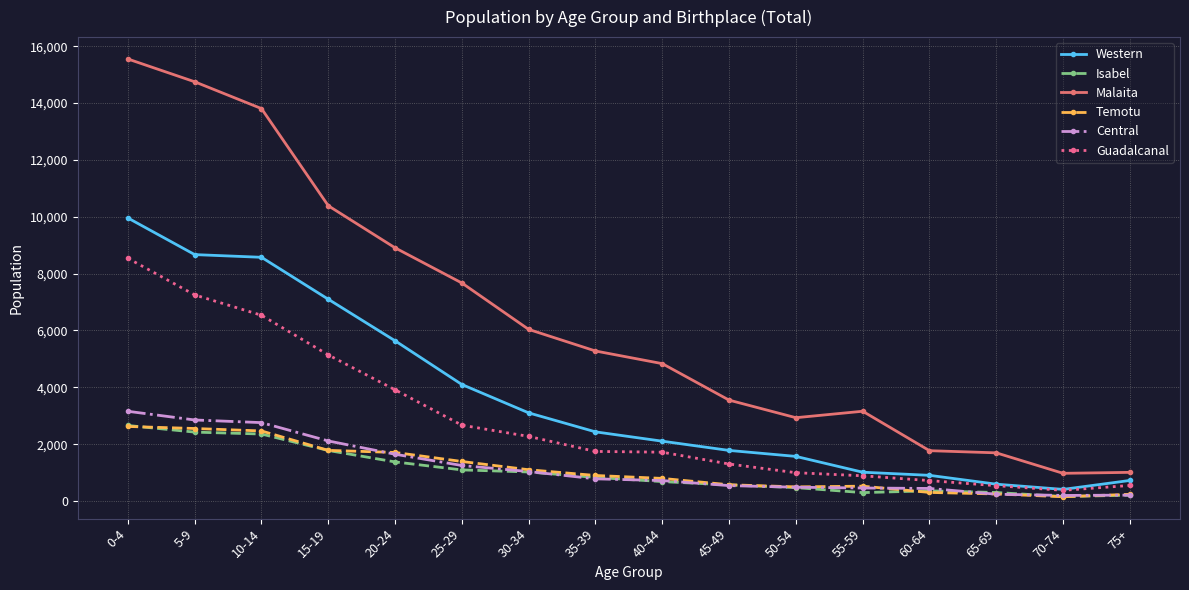

What position from the right is 70-74?

2